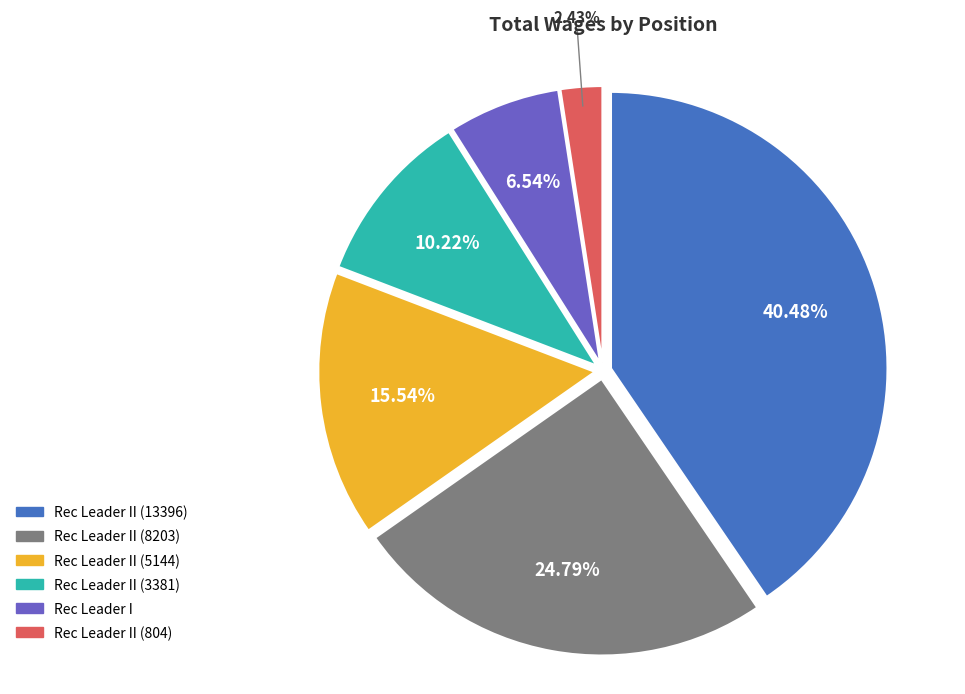

Is there any slice that represents more than half of the pie?

No